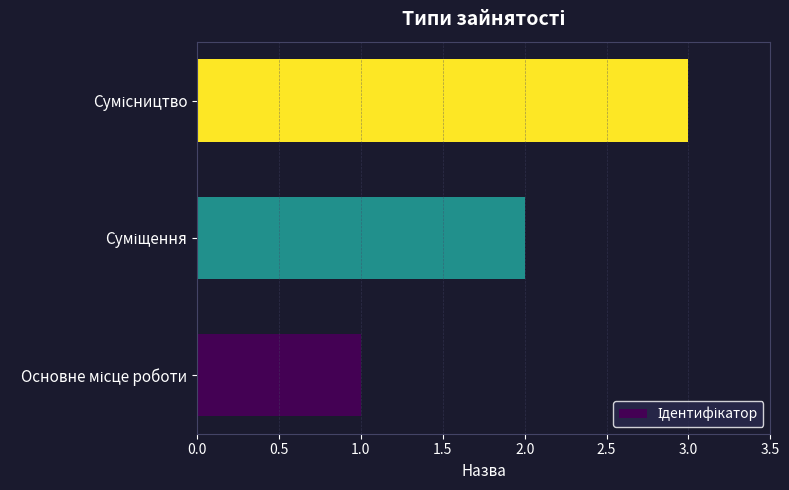

What is the difference between the second highest and minimum values?

1